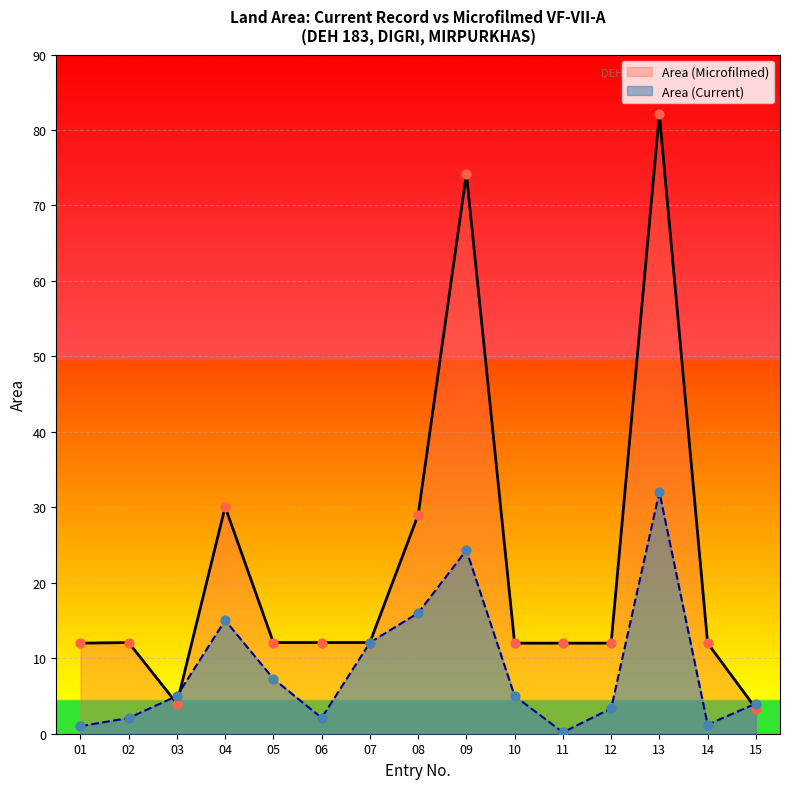

What are all the series names shown in the legend?

Area (Microfilmed), Area (Current)